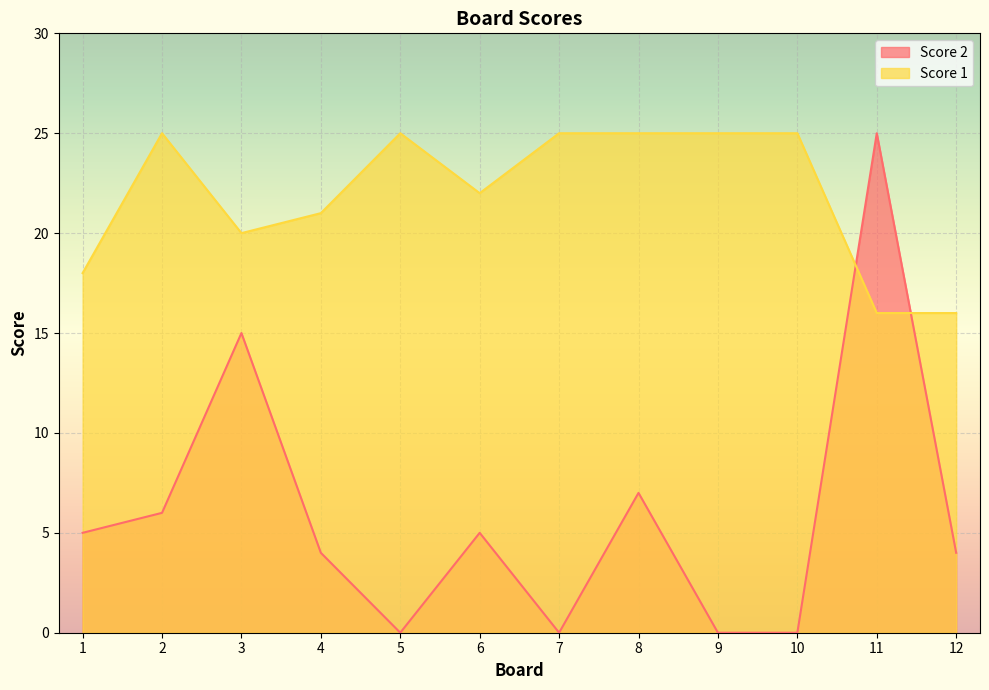

List the series in order of their overall mean, highest first.

Score 1, Score 2